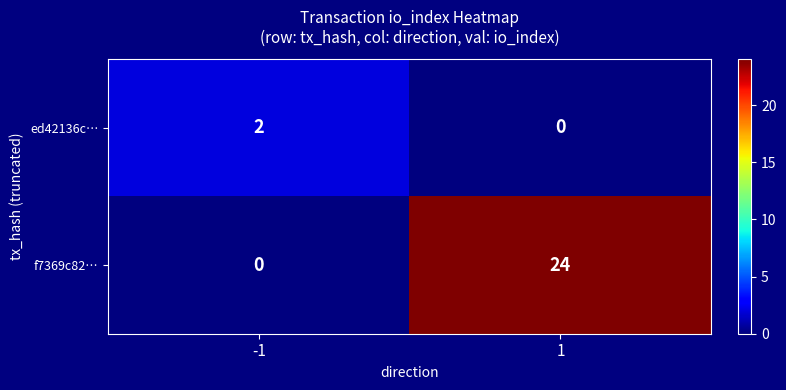

Which series has the widest spread of values?

f7369c82…